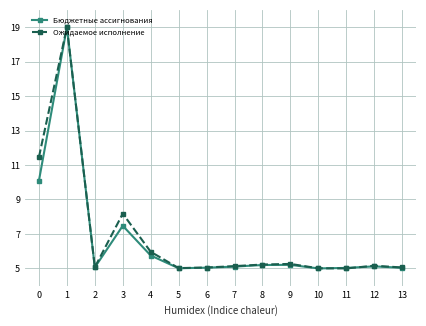

What is the sum of all Ожидаемое исполнение values?

95.6